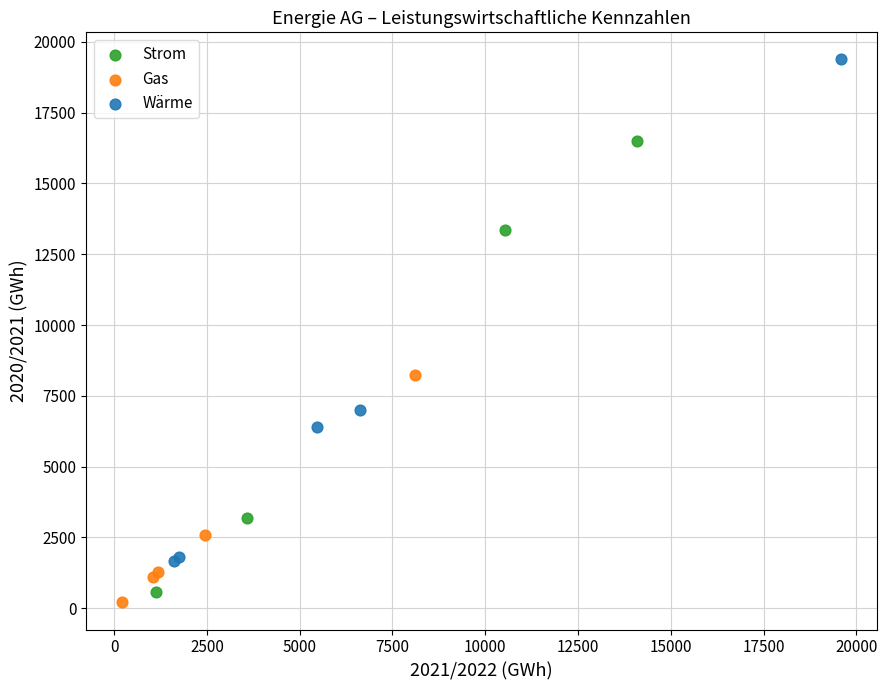

Which series has the widest spread of Y values?

Wärme